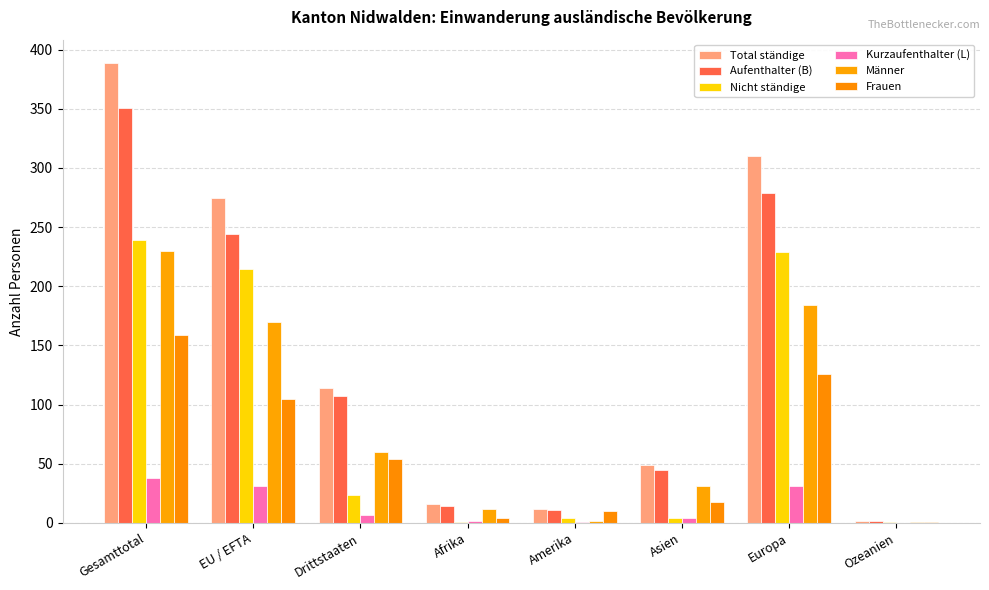

Read the Männer value at Afrika.

12